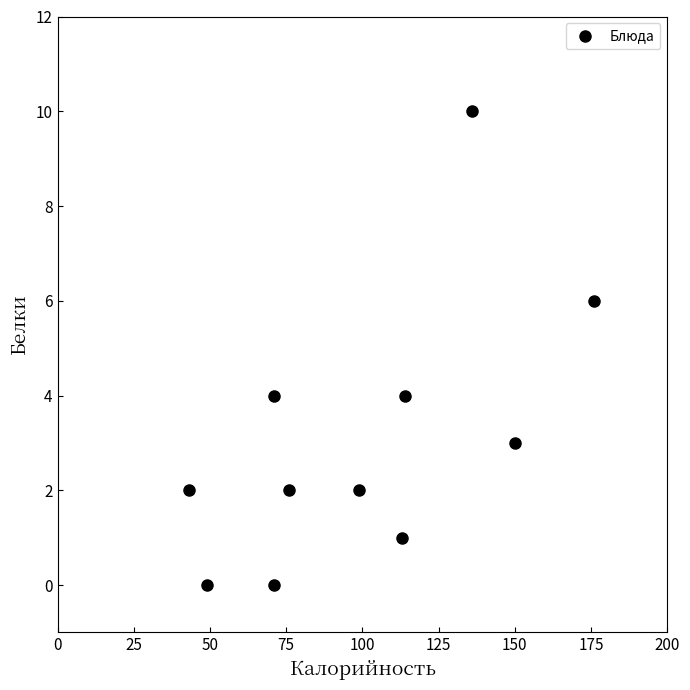

What is the average X value?

100